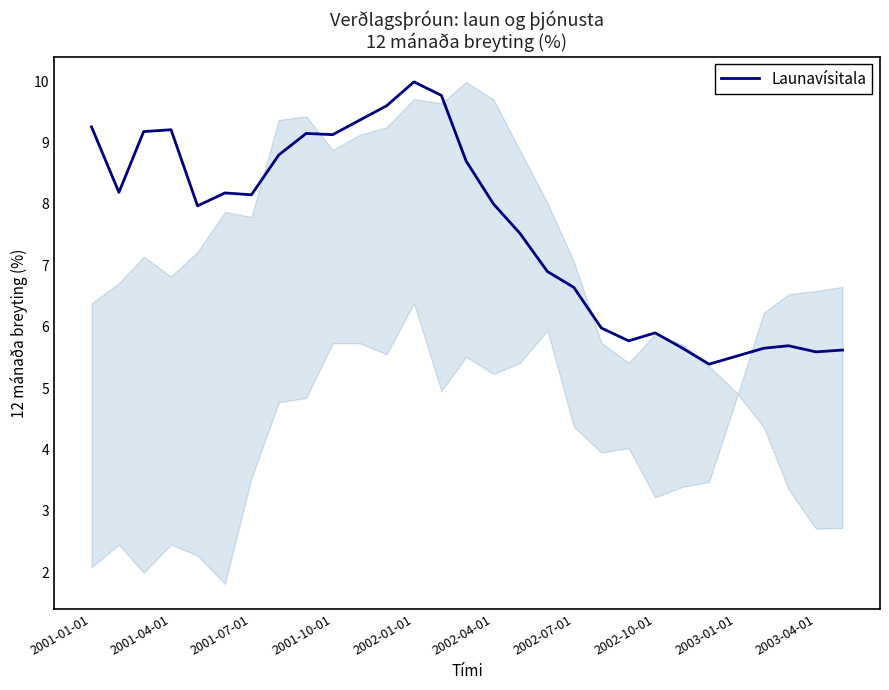

What is the minimum value shown in the chart?

5.4